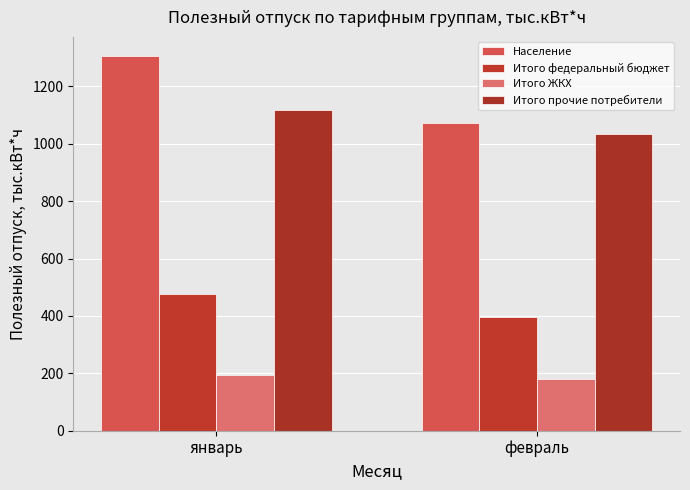

How many distinct data groups are displayed?

4